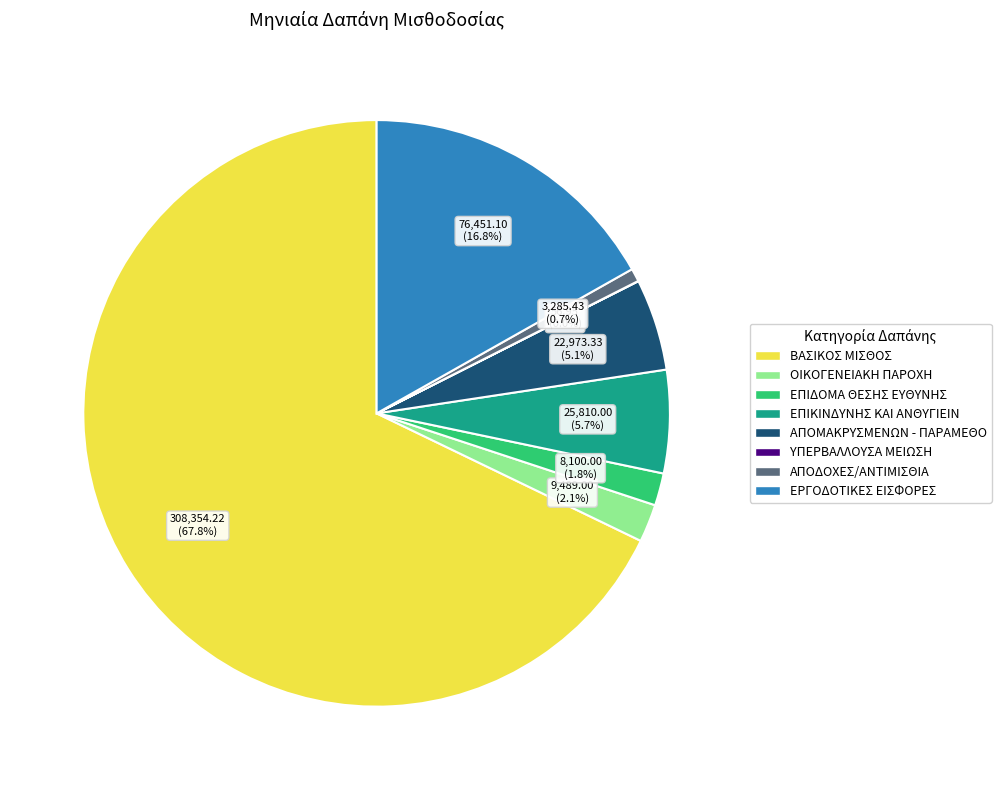

Is there any slice that represents more than half of the pie?

Yes